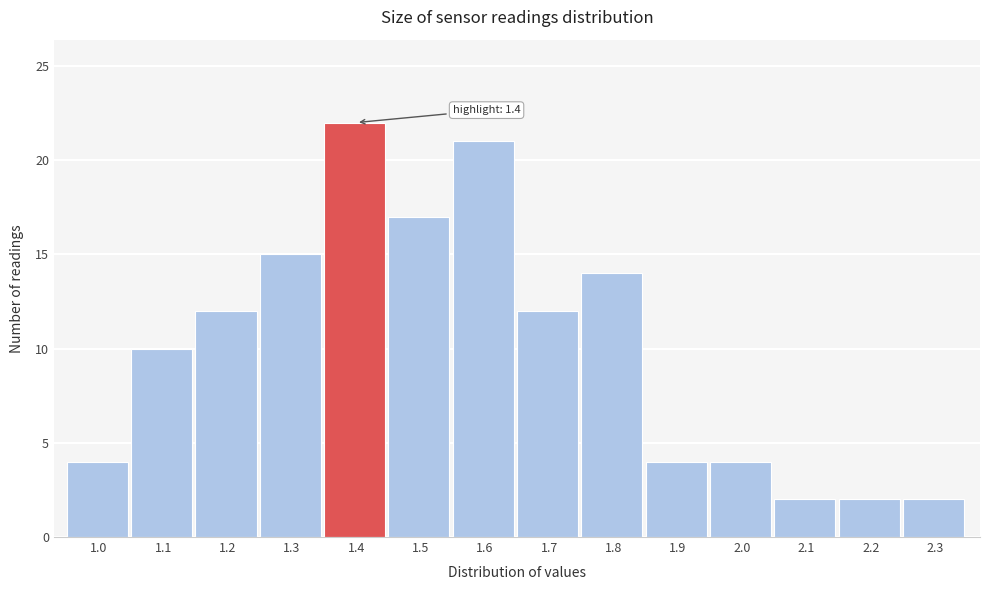

Reading left to right, list all the values displayed in this chart.

1.0=4	1.1=10	1.2=12	1.3=15	1.4=22	1.5=17	1.6=21	1.7=12	1.8=14	1.9=4	2.0=4	2.1=2	2.2=2	2.3=2